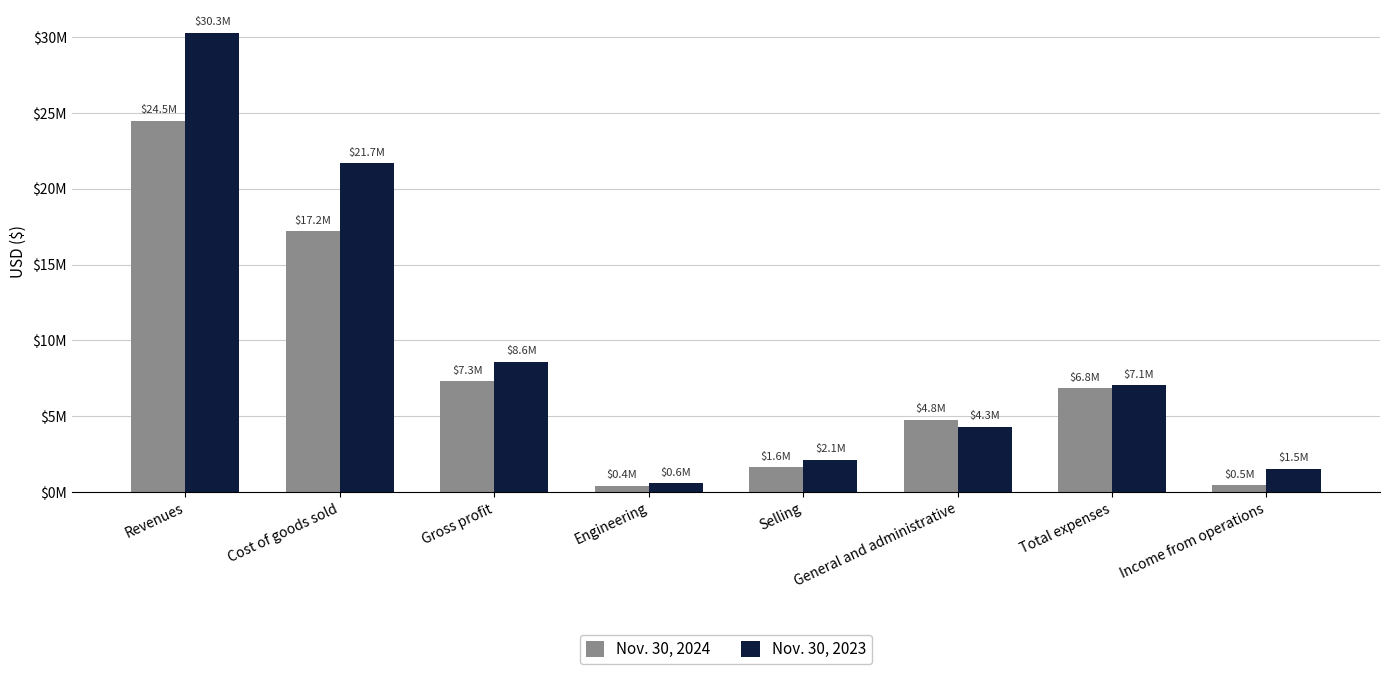

Reading left to right, extract all data points from this chart.

Nov. 30, 2024: Revenues=24499371	Cost of goods sold=17189506	Gross profit=7309865	Engineering=432587	Selling=1635166	General and administrative=4781415	Total expenses=6849168	Income from operations=460697
Nov. 30, 2023: Revenues=30280957	Cost of goods sold=21697075	Gross profit=8583882	Engineering=598065	Selling=2132101	General and administrative=4322475	Total expenses=7052641	Income from operations=1531241